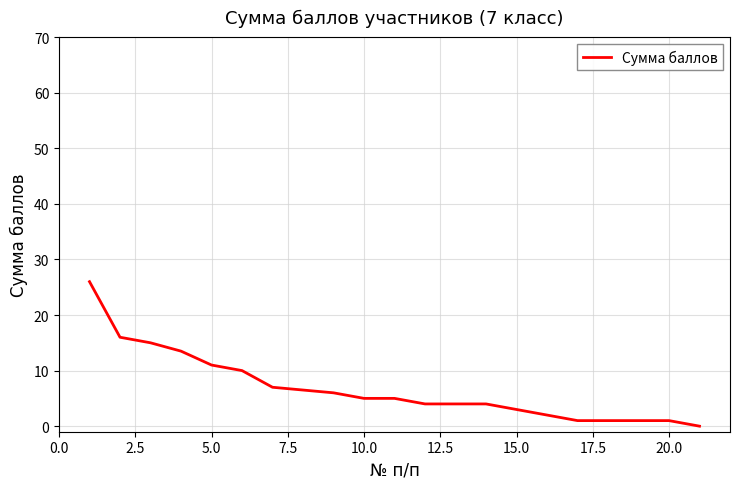

What is the maximum value shown in the chart?

26.0